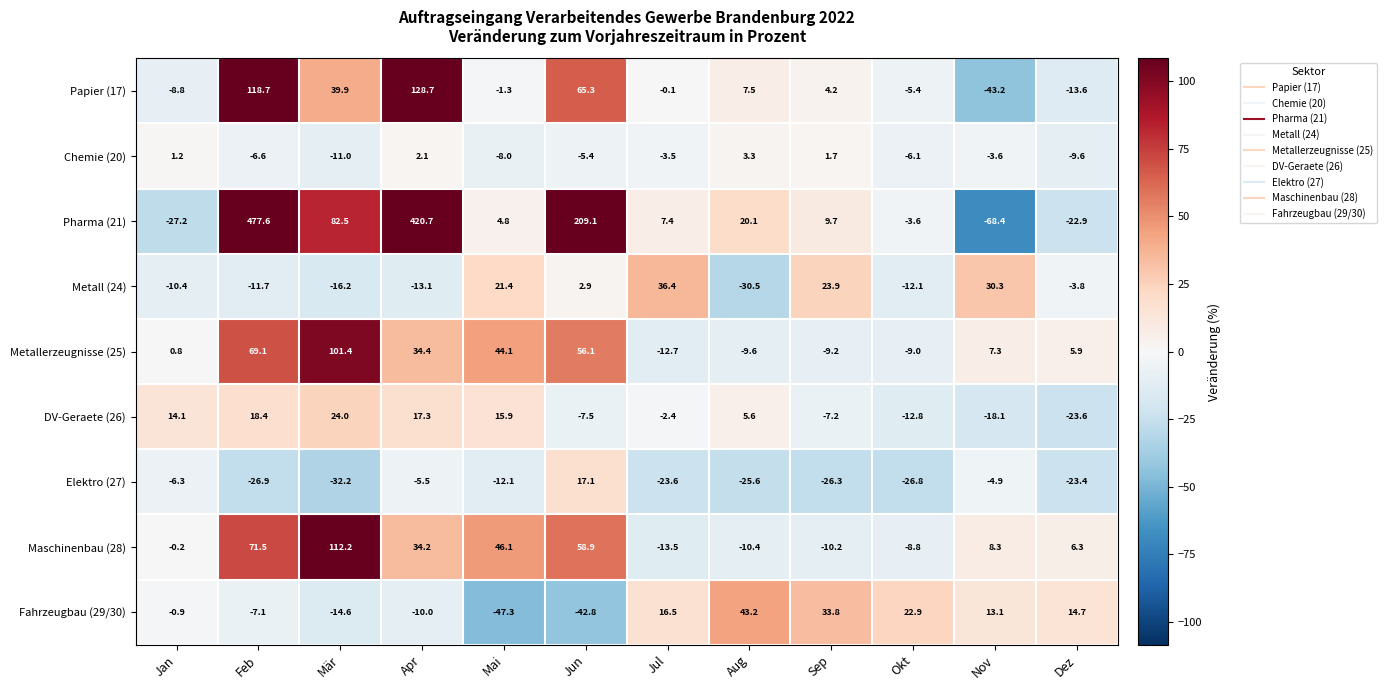

What is the spread (max minus min) of values at Aug?

73.7